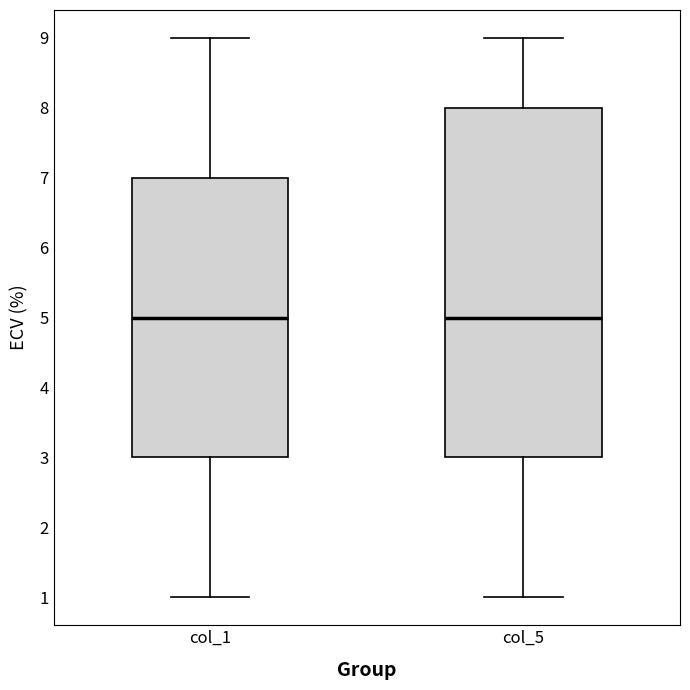

Where is the upper edge of the box for col_1 on the y-axis? The values are not printed on the chart, so give them approximately, as read against the axis.

7